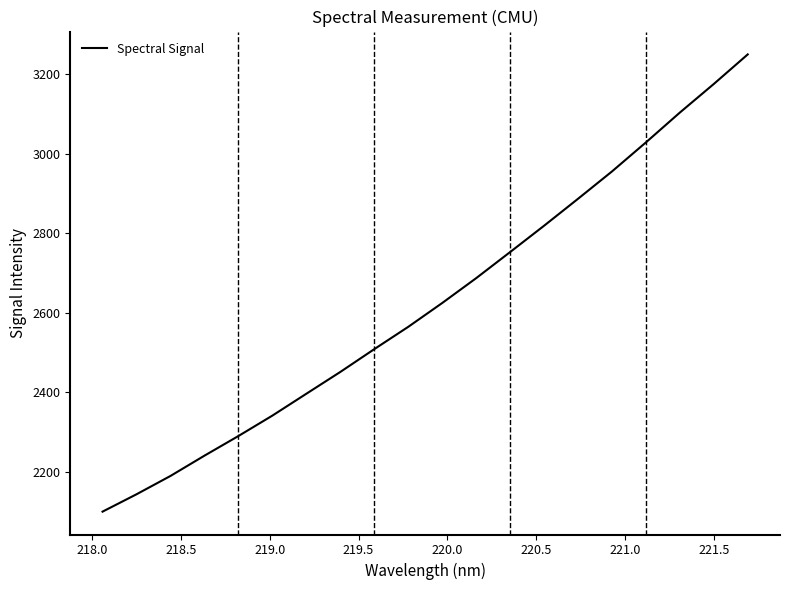

What is the maximum value shown in the chart?

3249.6